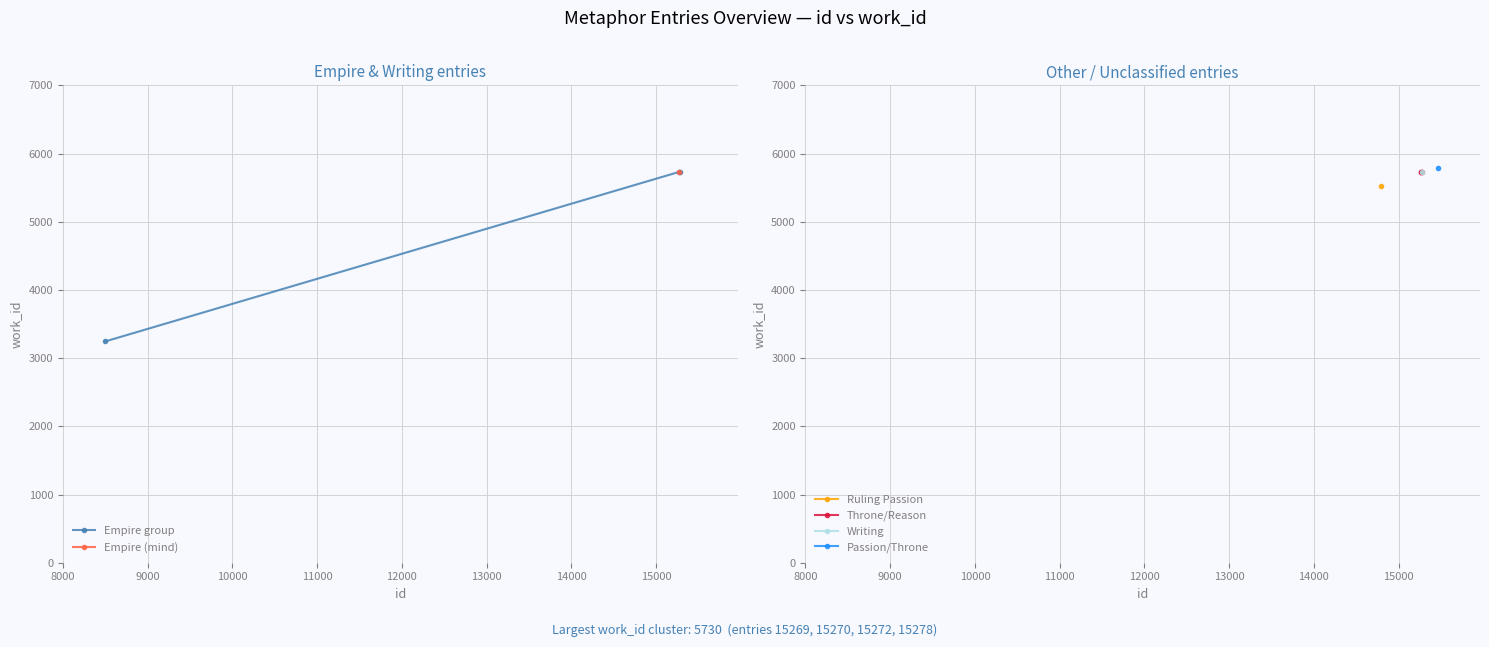

Is this an area chart (filled region under the line)?

No